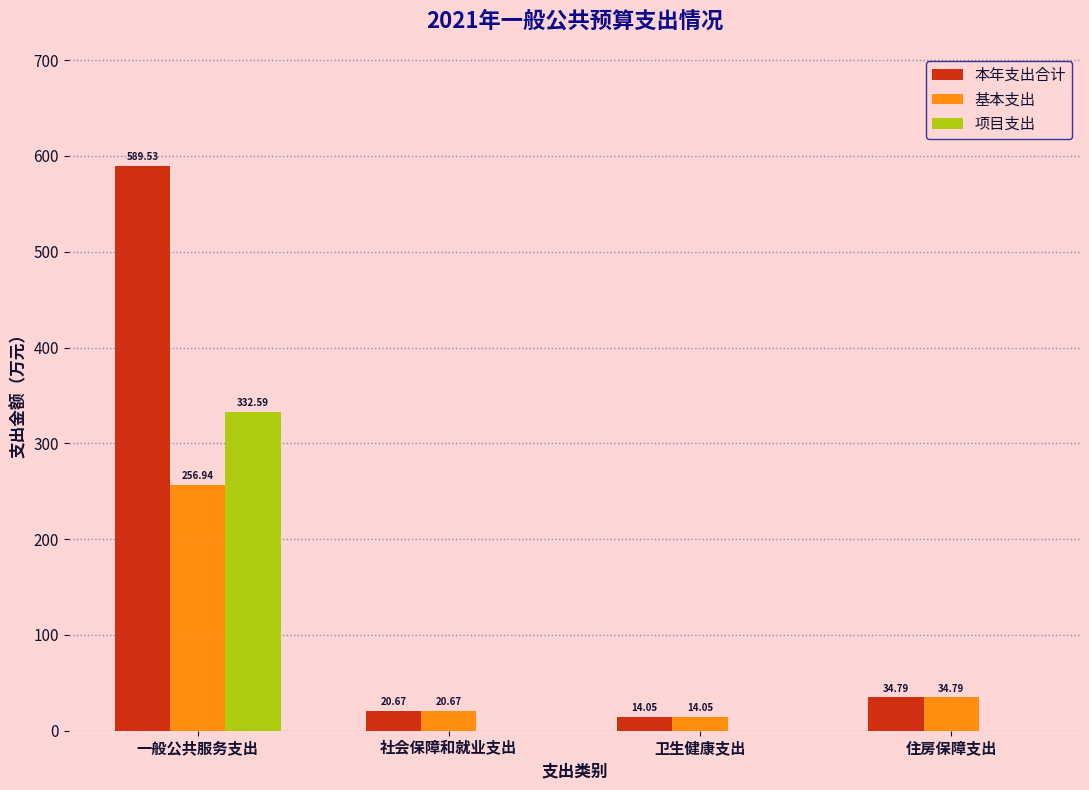

At which label does 项目支出 reach its peak?

一般公共服务支出